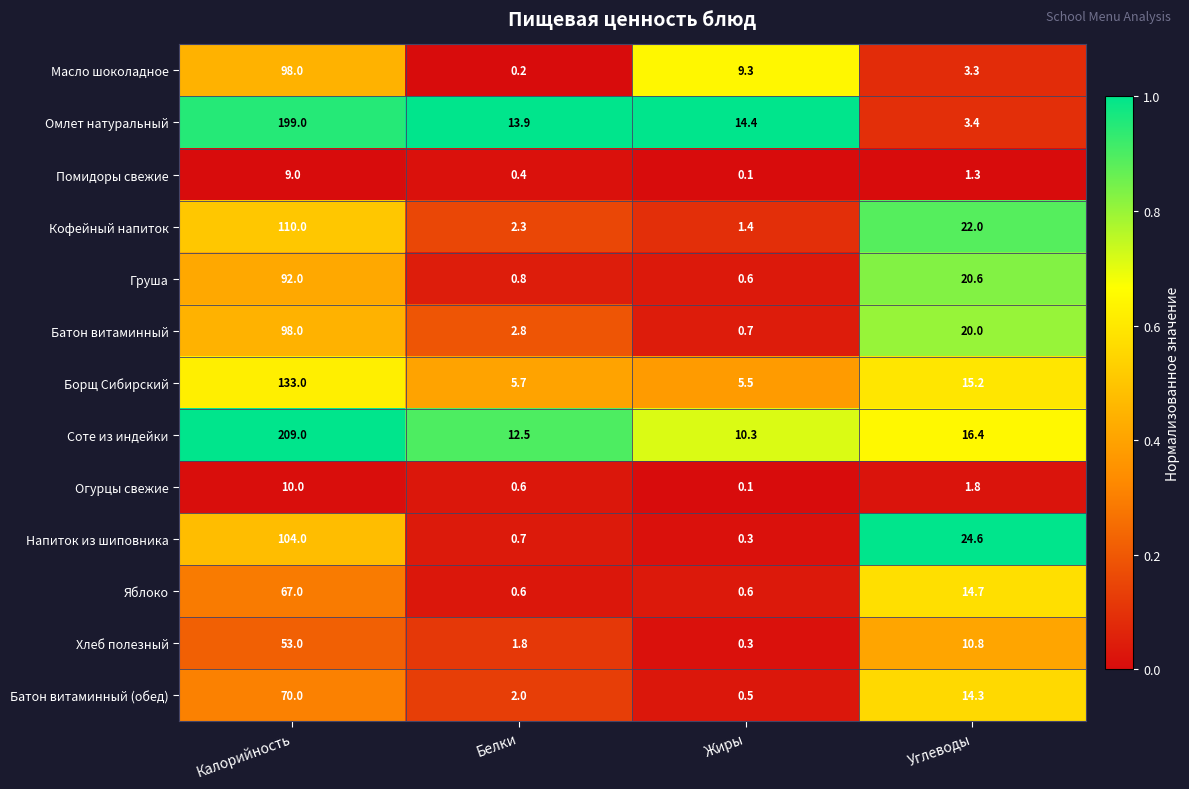

How many series are shown in this chart?

13